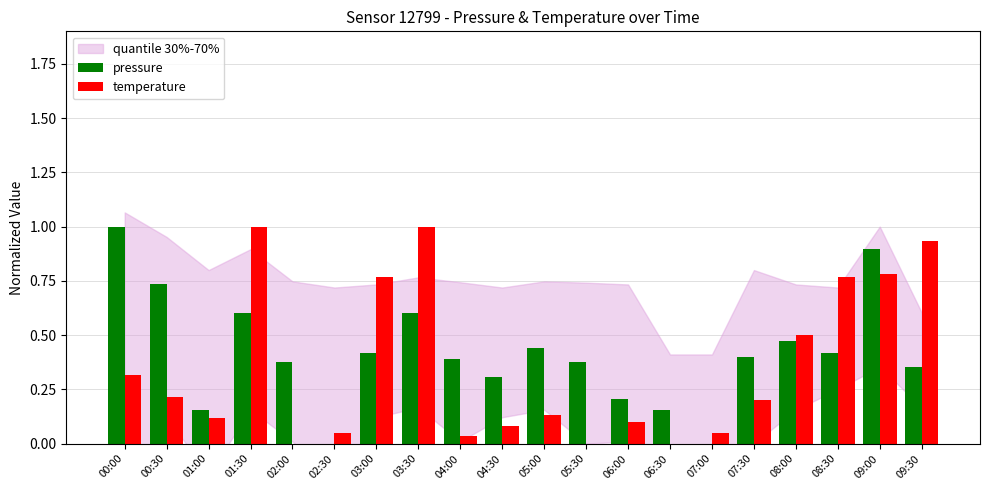

The pressure series shows 0.4 at 07:30. True or false?

True